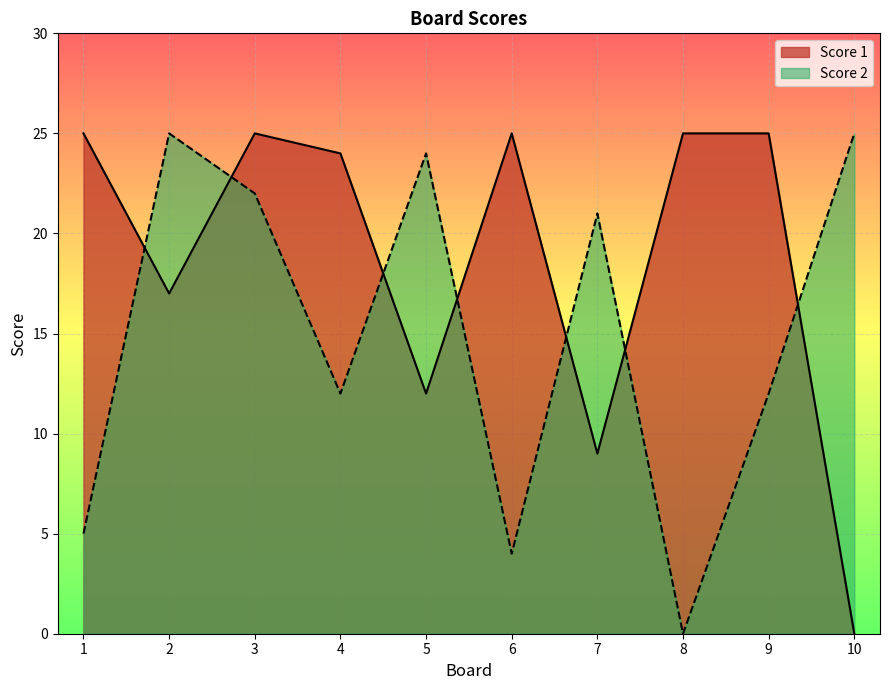

True or false: Score 1 has a value of 25 at 9.

True